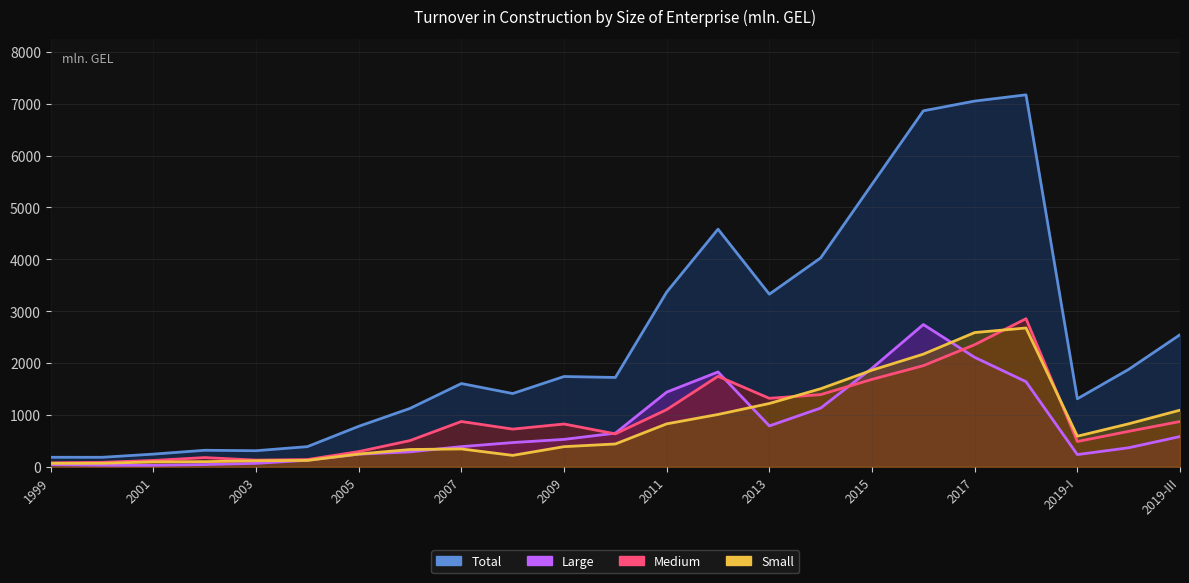

What is the label of the 9th point from the left?

2007